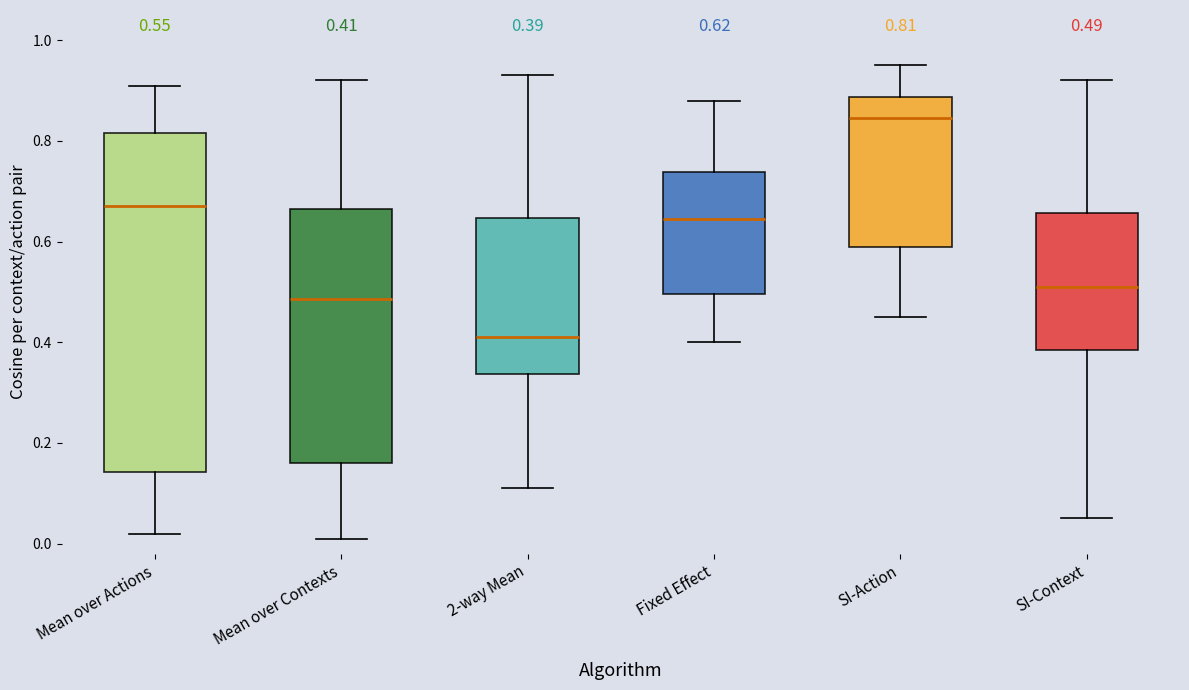

Which box's median line is the highest?

SI-Action